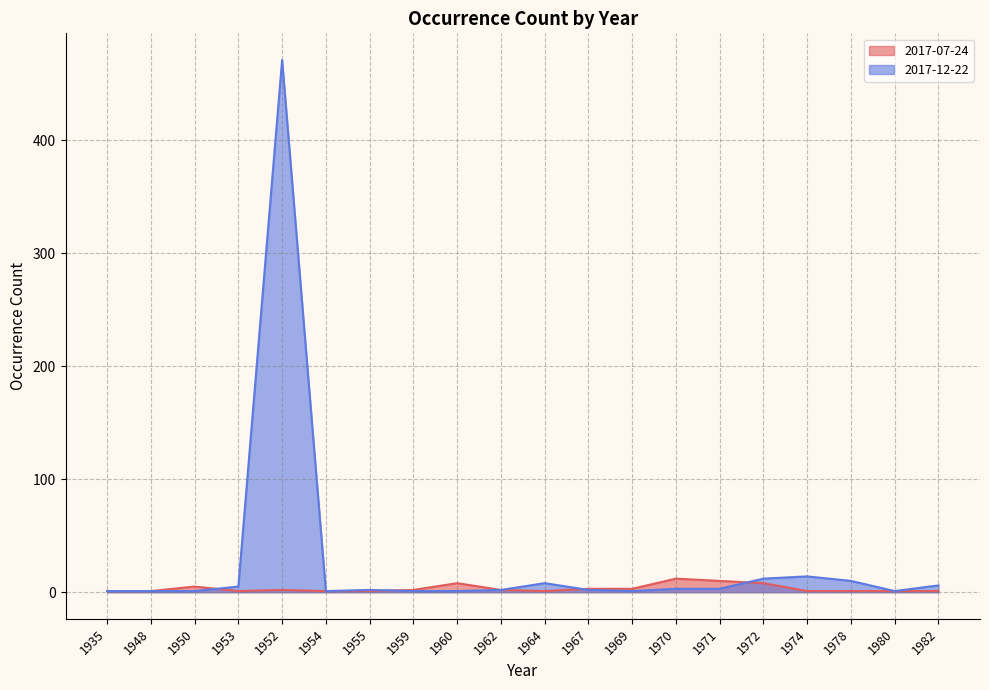

Reading left to right, what are all the values shown in this chart?

2017-07-24: 1	1	5	1	2	1	1	2	8	2	1	3	3	12	10	8	1	1	1	1
2017-12-22: 1	1	1	5	471	1	2	1	1	2	8	2	1	3	3	12	14	10	1	6